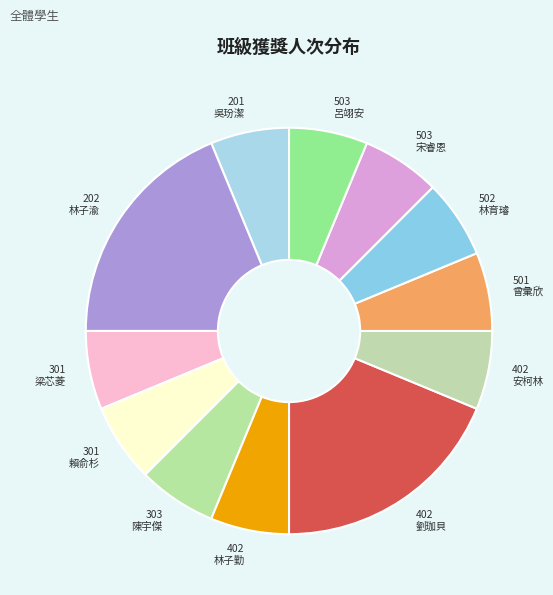

Approximately how many times larger is the value at 402 安柯林 compared to 503 呂翊安?

1.0